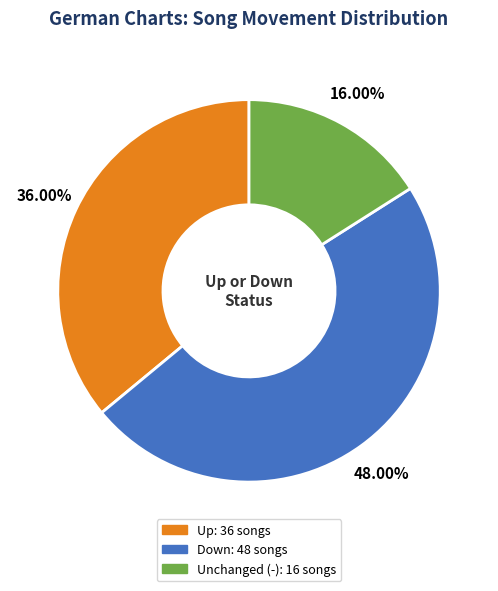

Does any single category account for the majority?

No